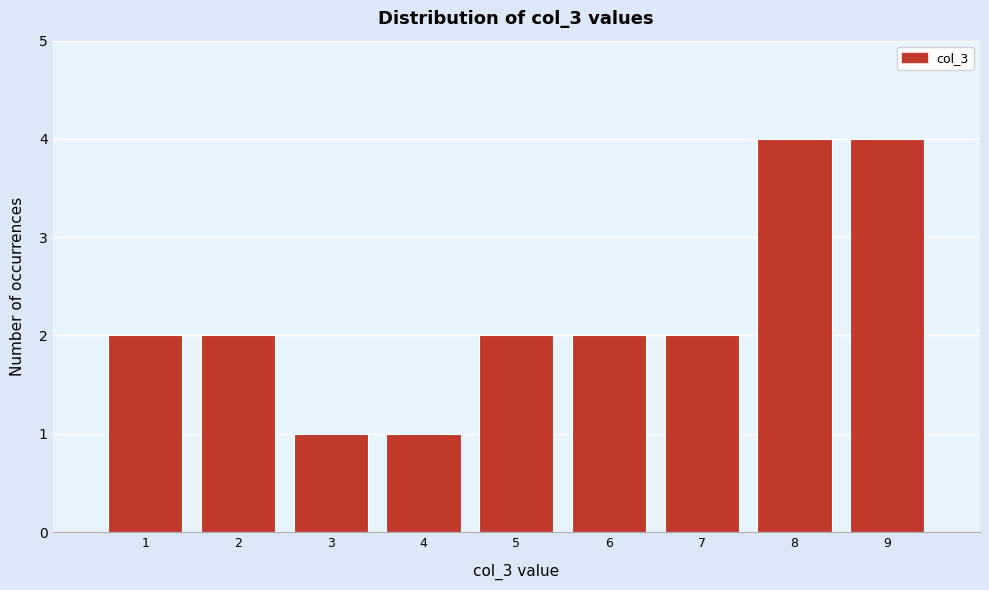

Reading left to right, transcribe this chart: for each bar, give the range it covers on the x-axis and its height. The values are not printed on the chart, so give them approximately, as read against the axis.

0.5 to 1.5: 2
1.5 to 2.5: 2
2.5 to 3.5: 1
3.5 to 4.5: 1
4.5 to 5.5: 2
5.5 to 6.5: 2
6.5 to 7.5: 2
7.5 to 8.5: 4
8.5 to 9.5: 4